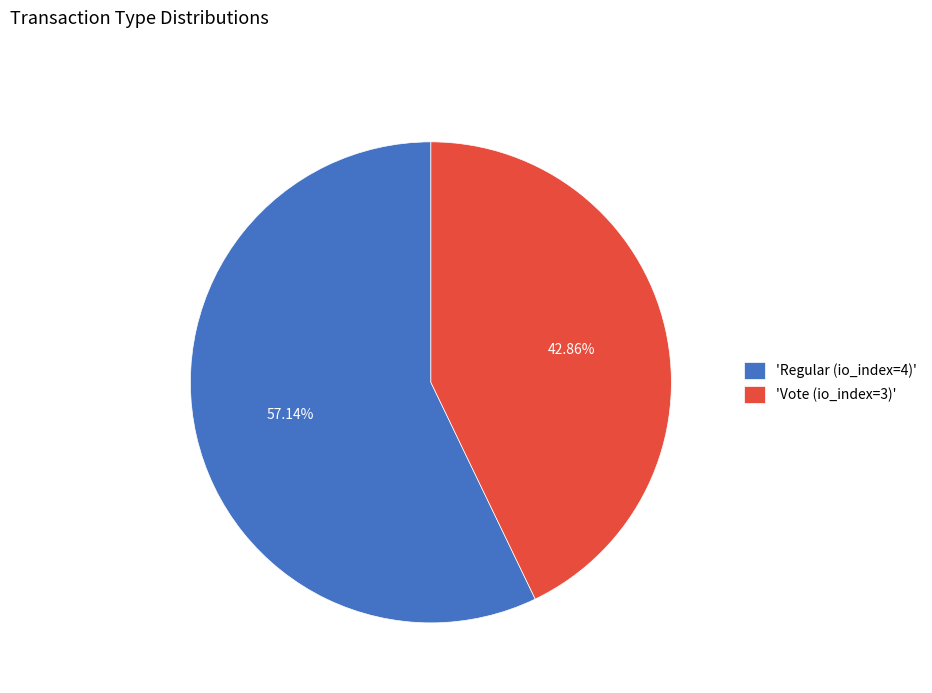

Is the sum of 'Regular (io_index=4)' and 'Vote (io_index=3)' greater than half?

Yes